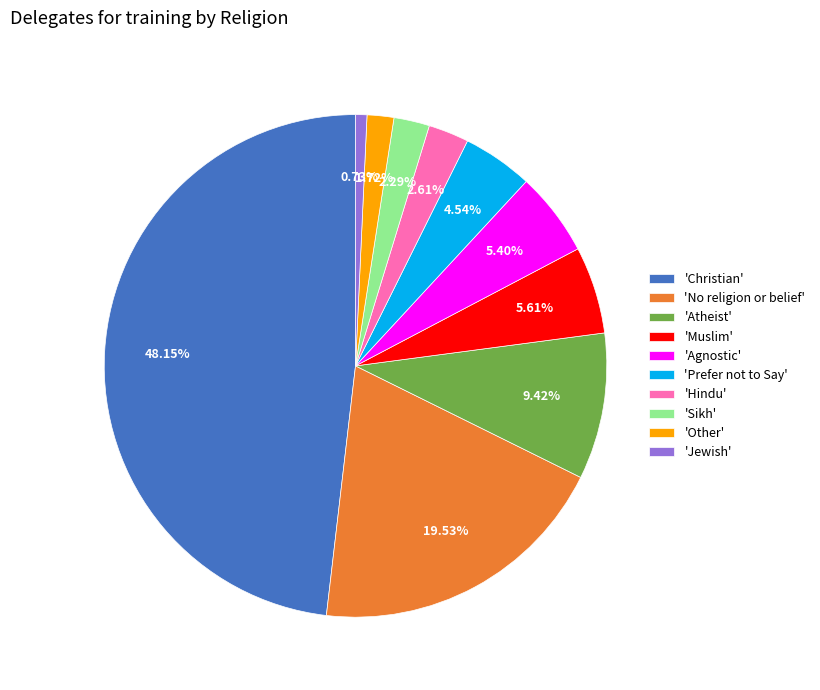

Is the sum of 'Agnostic' and 'Other' greater than half?

No